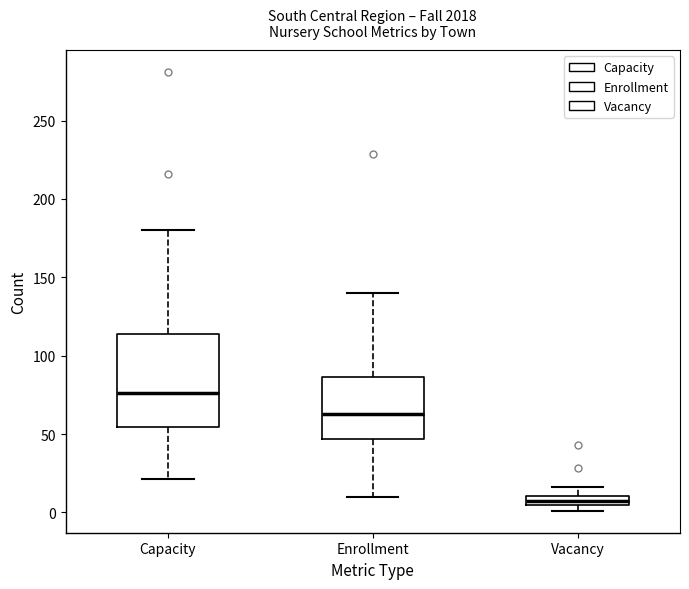

Which box's median line is the lowest?

Vacancy